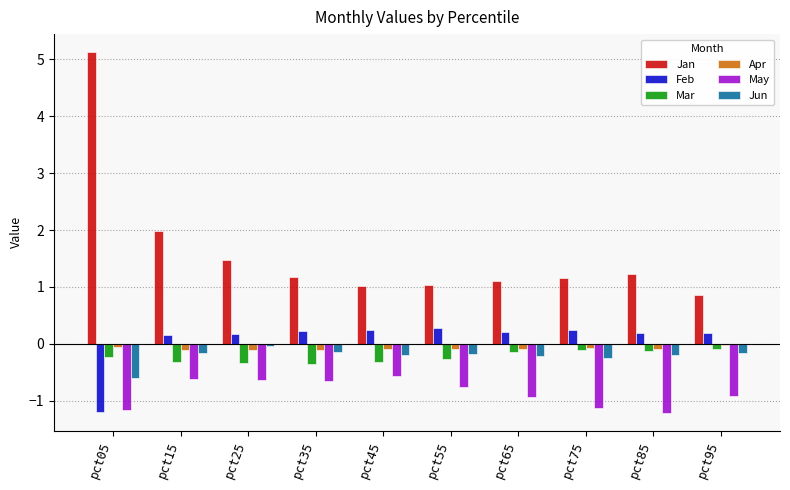

How many negative values does the Feb series have?

1